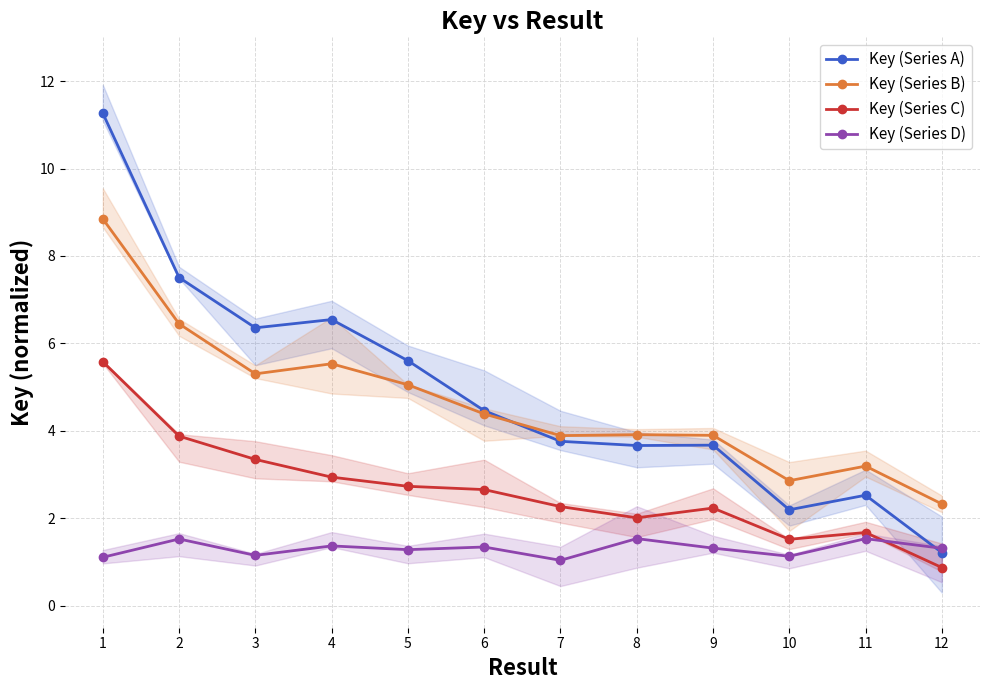

True or false: Key (Series A) and Key (Series B) cross at least once.

True